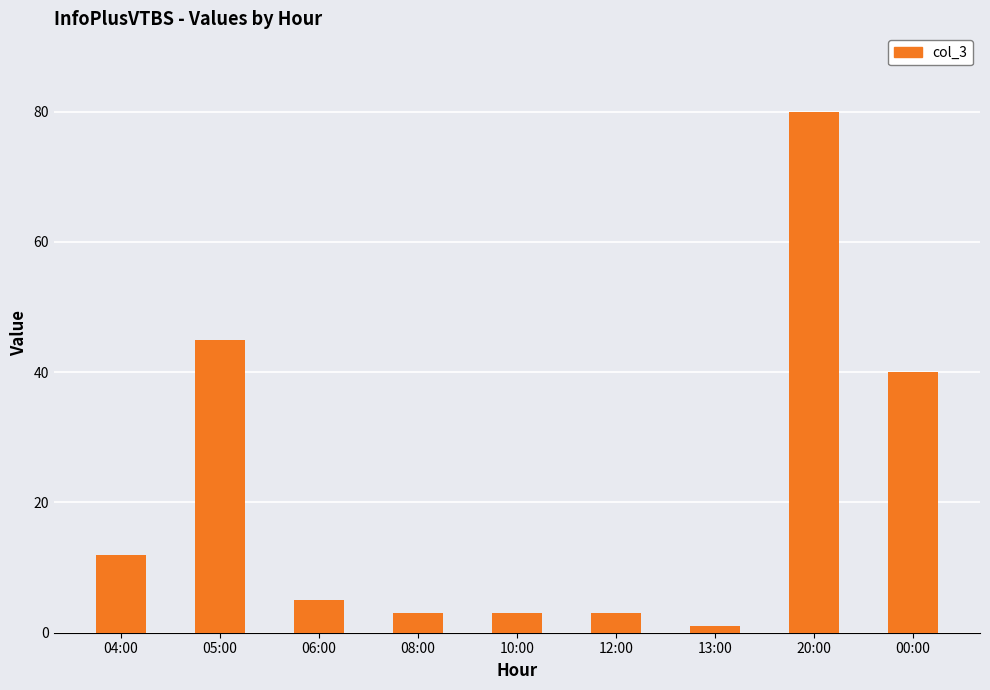

Approximately how many times larger is the value at 10:00 compared to 12:00?

1.0